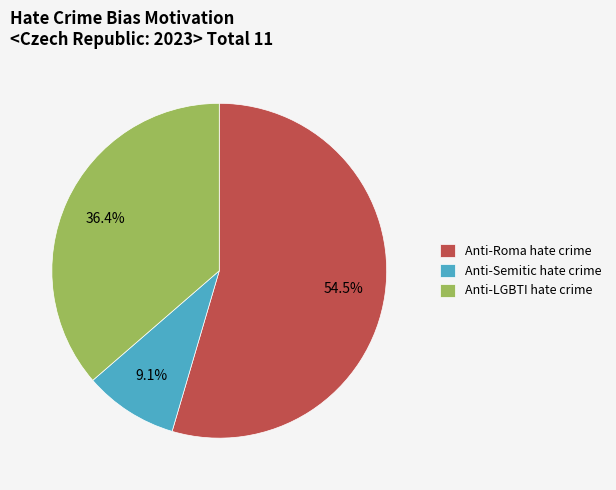

Which has a higher value, Anti-Roma hate crime or Anti-Semitic hate crime?

Anti-Roma hate crime